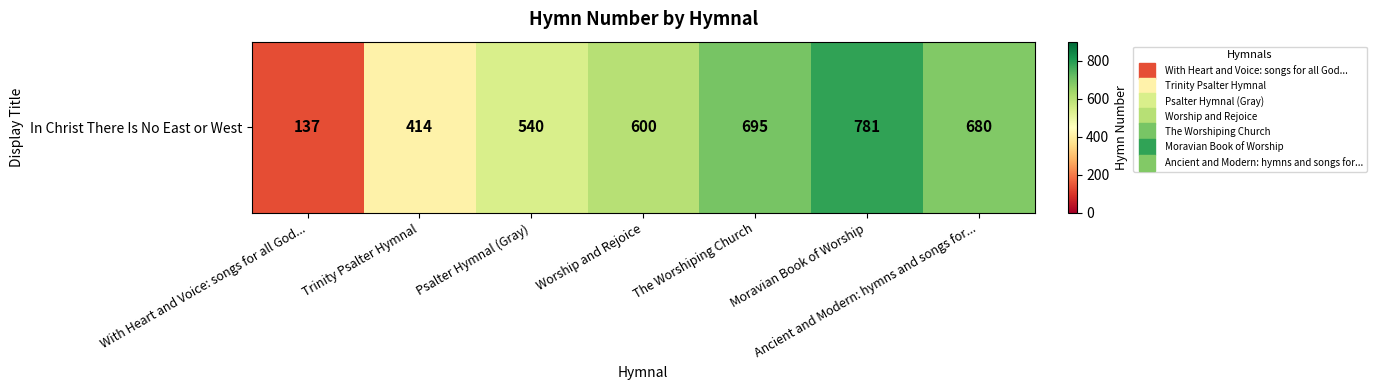

Is it true that the value at Ancient and Modern: hymns and songs for... is 971?

False